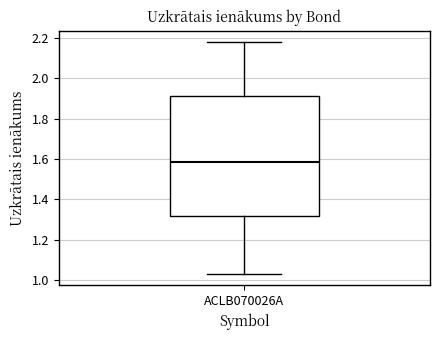

Read this box plot against the y-axis: the position of the median line, the range covered by the box, and the ends of both whiskers. The values are not printed on the chart, so give them approximately, as read against the axis.

median 1.58, box 1.32 to 1.92, whiskers 1.04 to 2.18